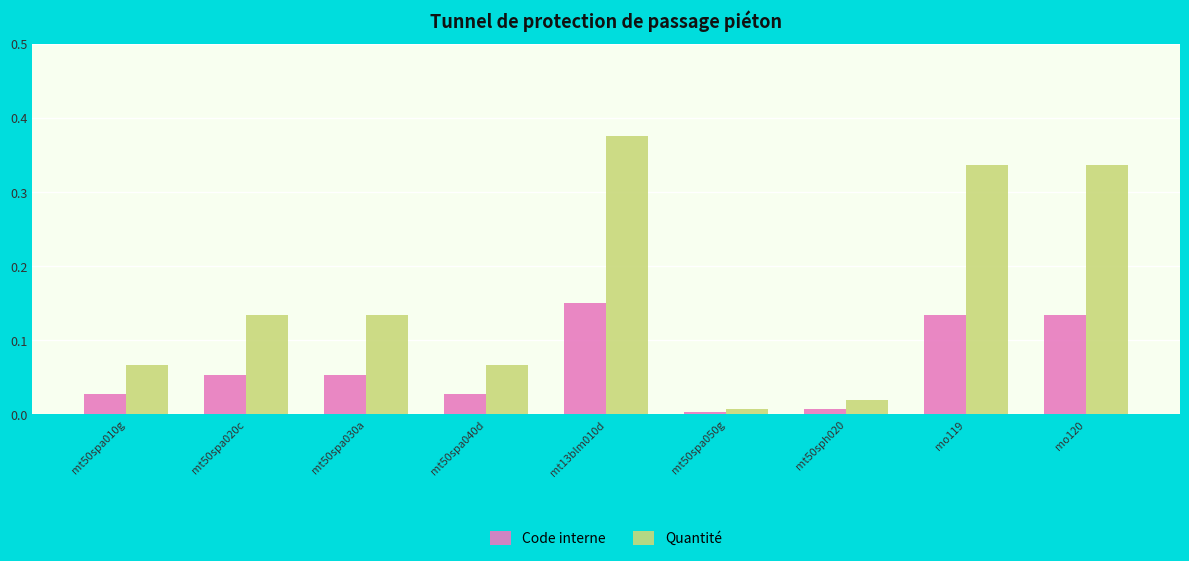

Which series has the largest total across all categories?

Quantité